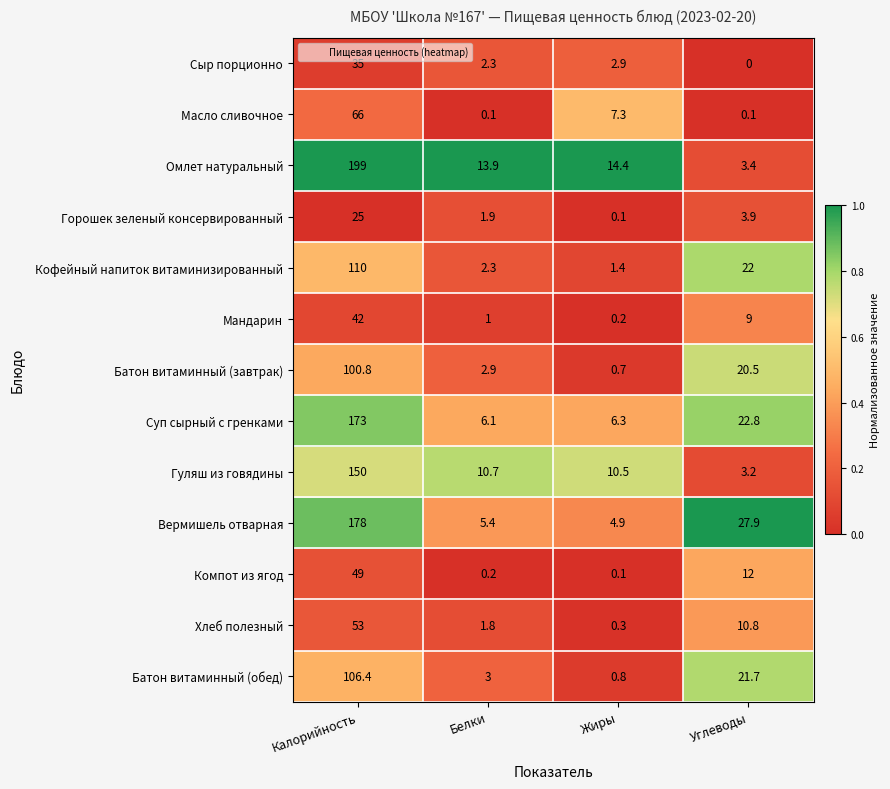

What is the average value of the Омлет натуральный series?

57.7